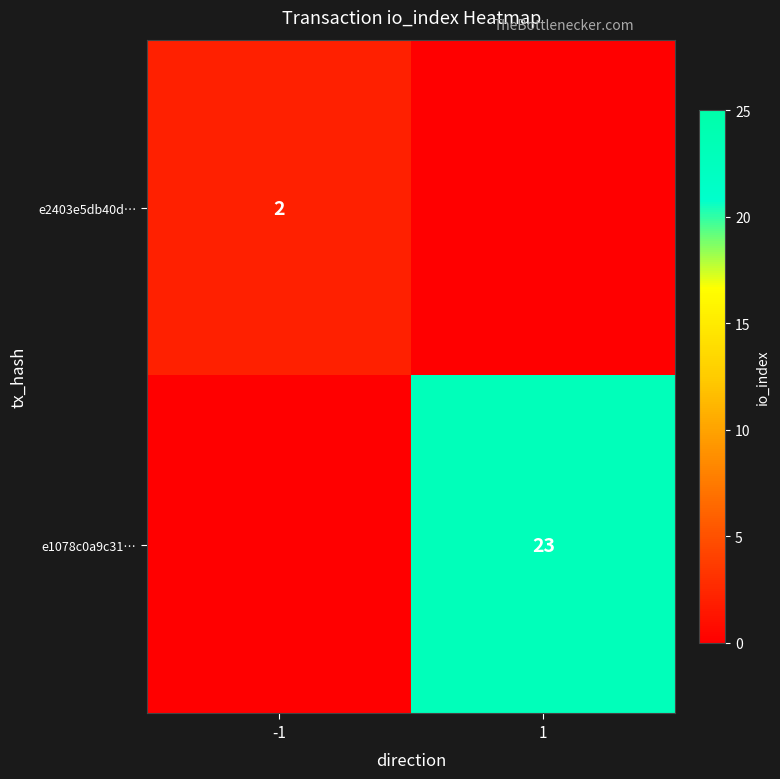

True or false: e2403e5db40d… has a value of 3 at -1.

False